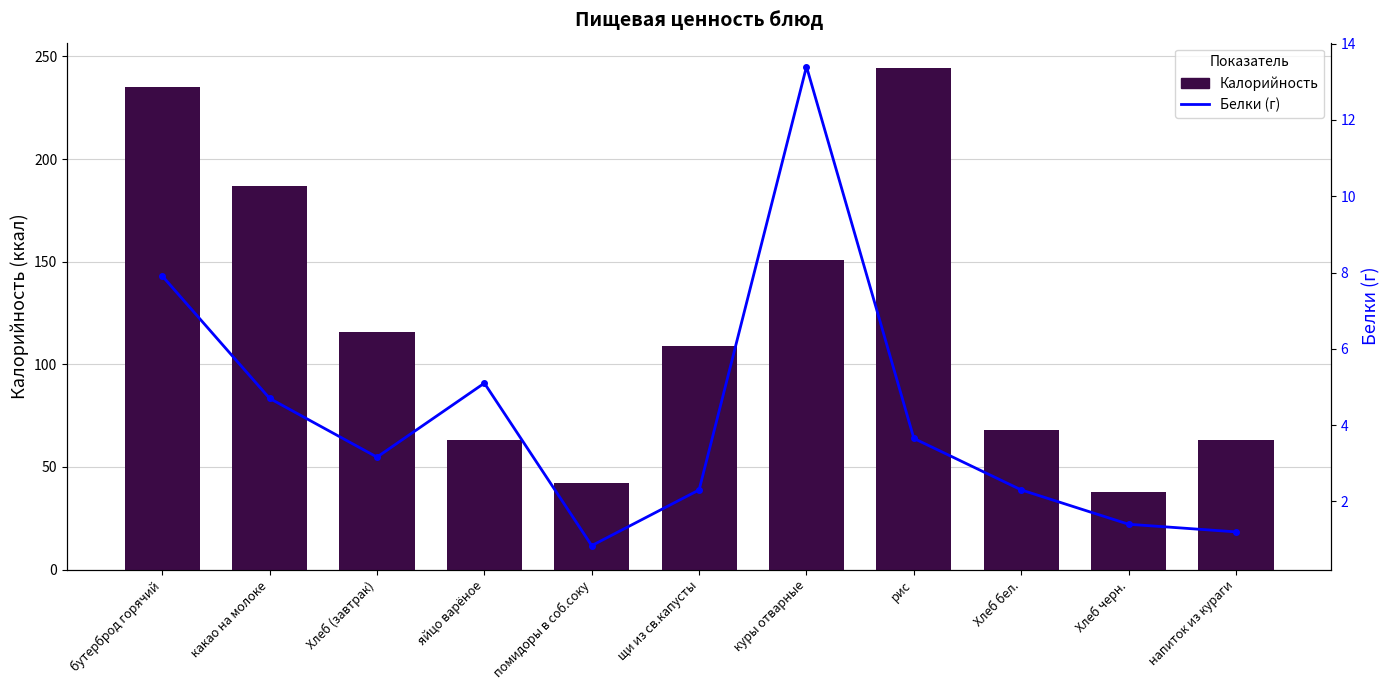

What is the difference between the maximum and minimum values in the Белки series?

12.6